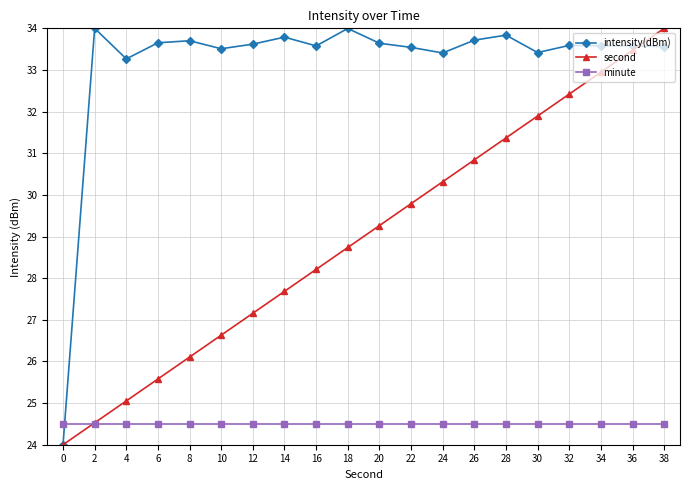

What is the value of the second point at the 10th from the left?

28.7